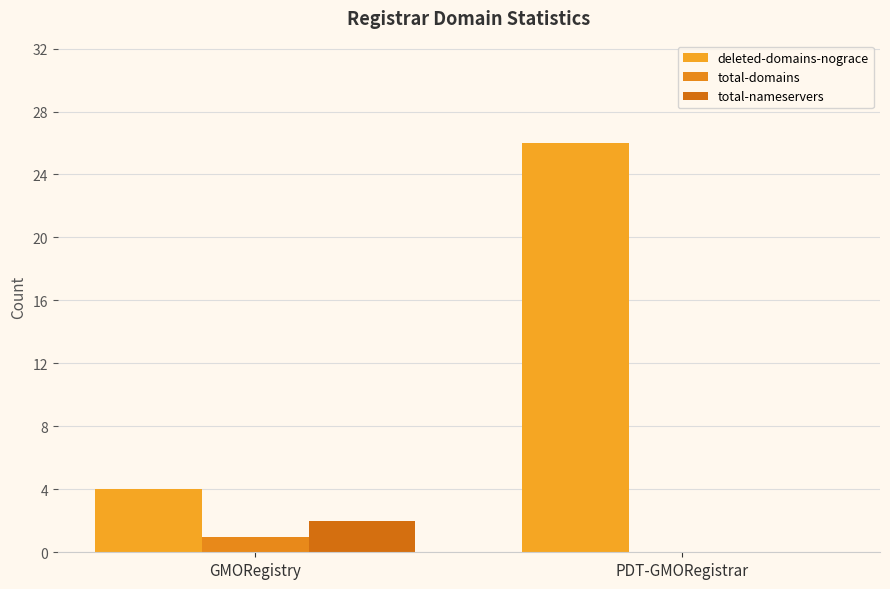

What is the sum of all total-domains values?

1